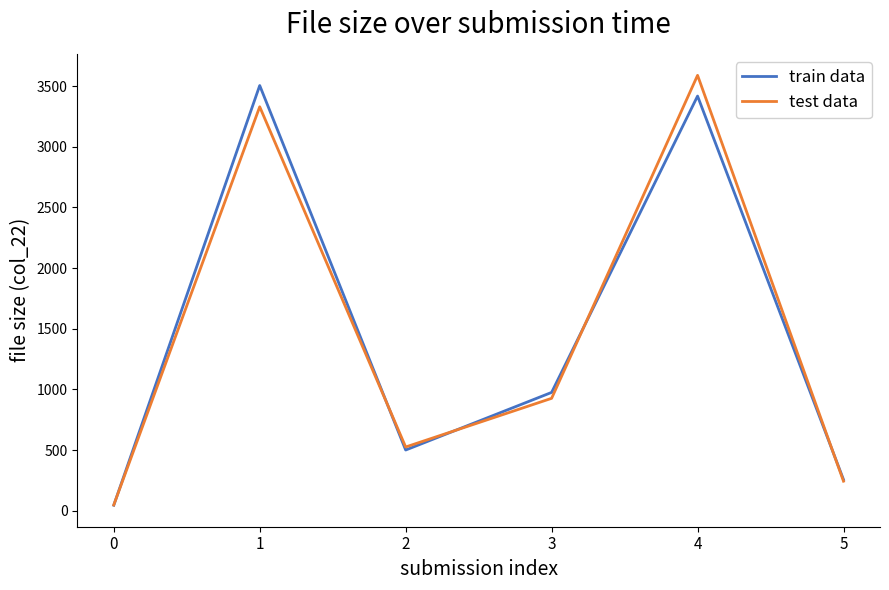

What is the total value across all series at 2?

1025.0